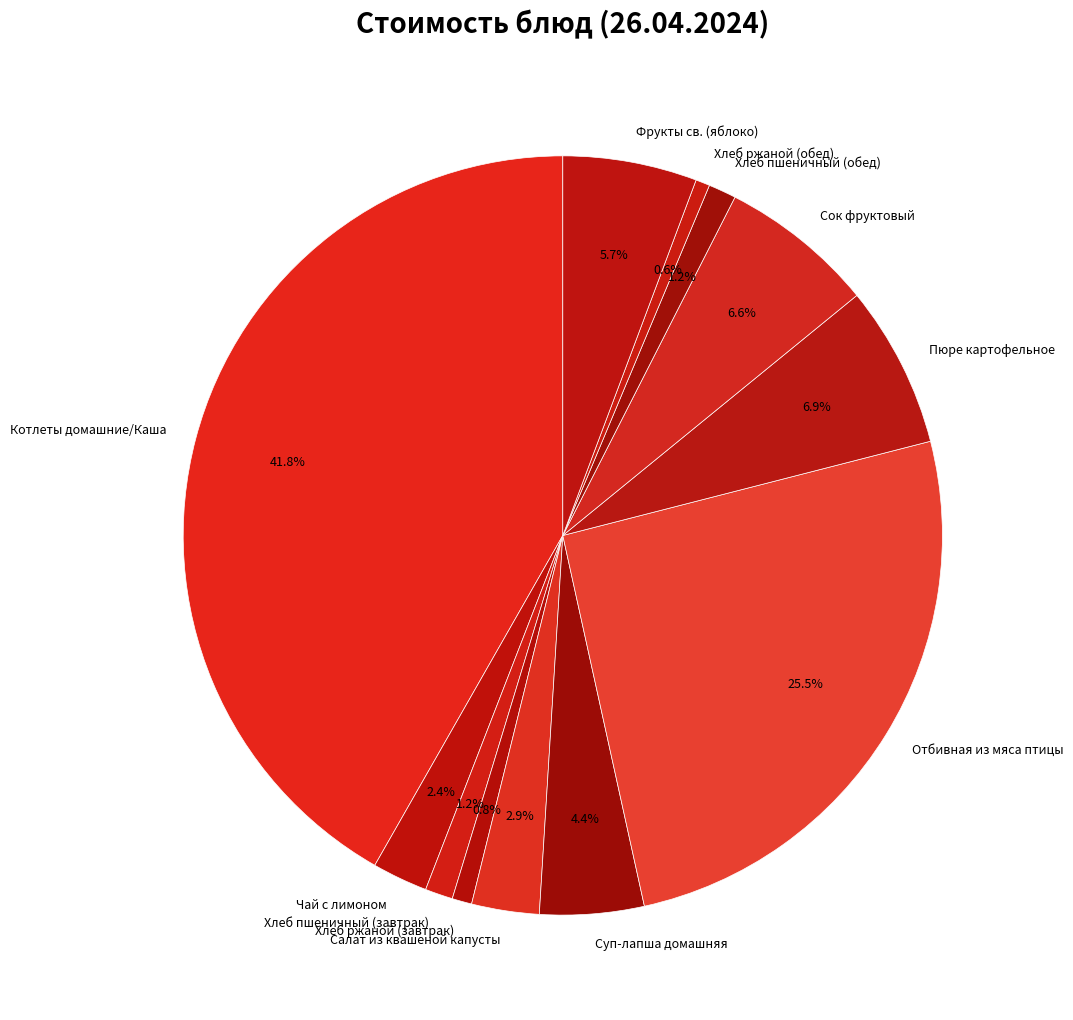

Is it true that Хлеб пшеничный (завтрак) is 11% of the pie?

False